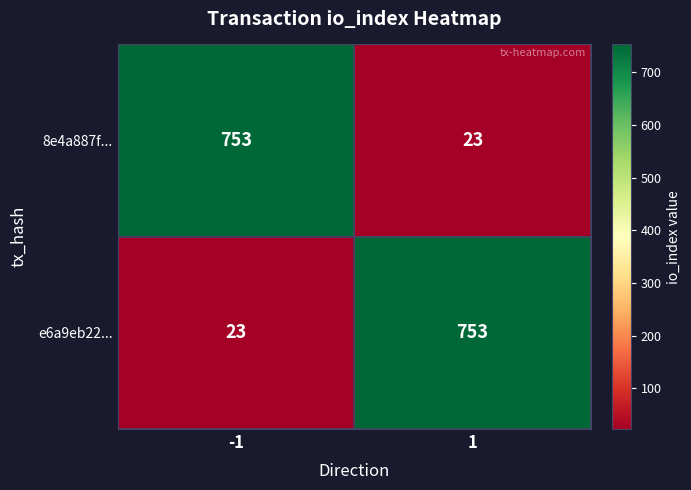

What is the spread (max minus min) of values at -1?

730